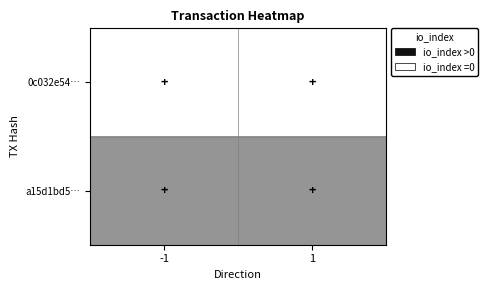

Reading left to right, transcribe all the data shown in this chart.

0c032e54…: -1=0	1=0
a15d1bd5…: -1=1	1=1